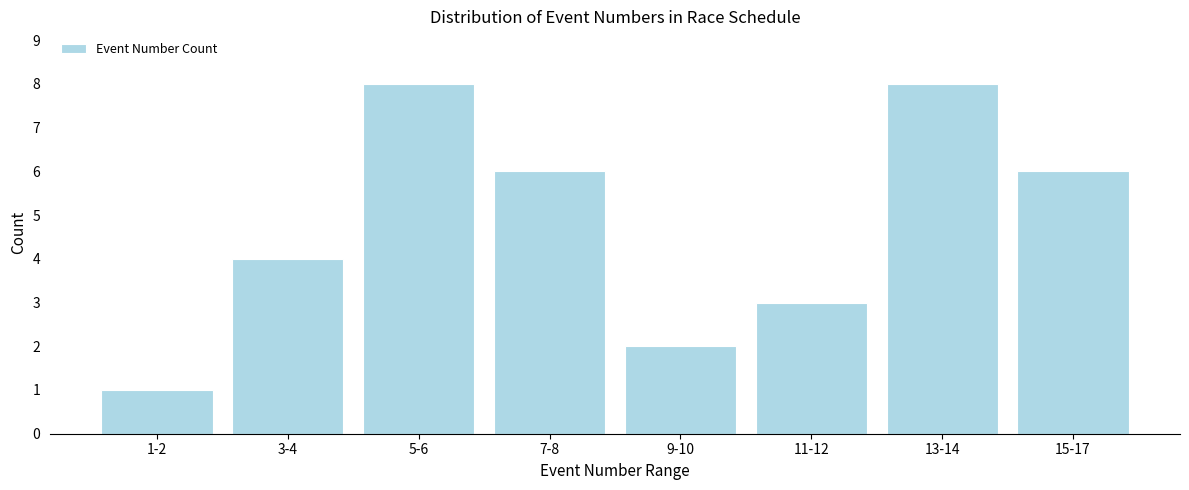

Reading left to right, list all the values displayed in this chart.

1	4	8	6	2	3	8	6